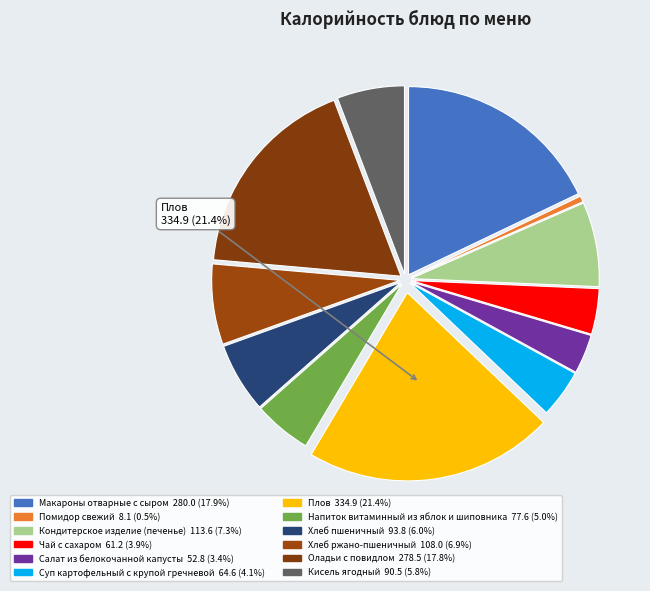

How many segments does this pie chart have?

12